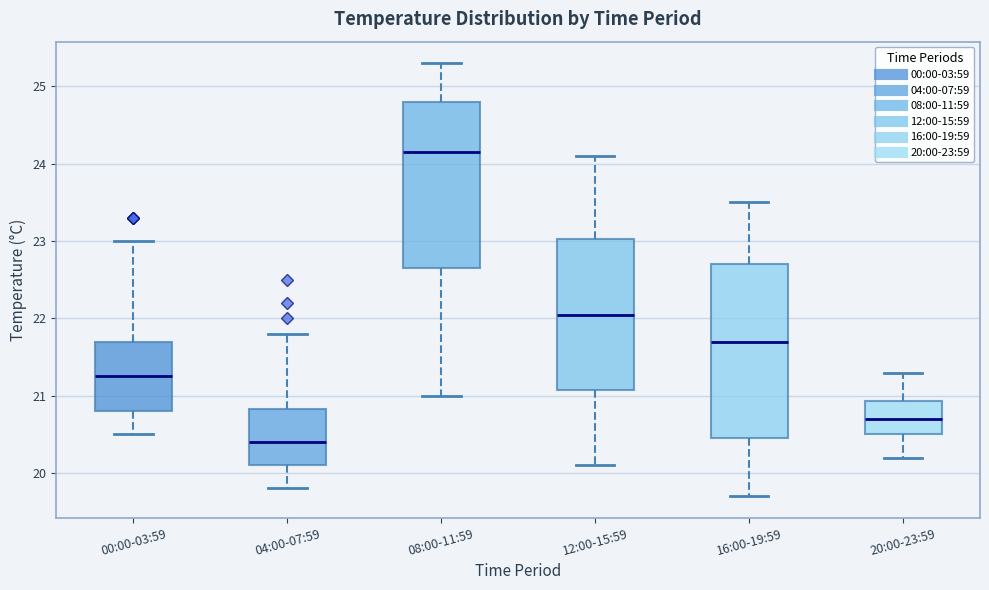

Where does the median line of the box for 12:00-15:59 sit on the y-axis? The values are not printed on the chart, so give them approximately, as read against the axis.

22.1